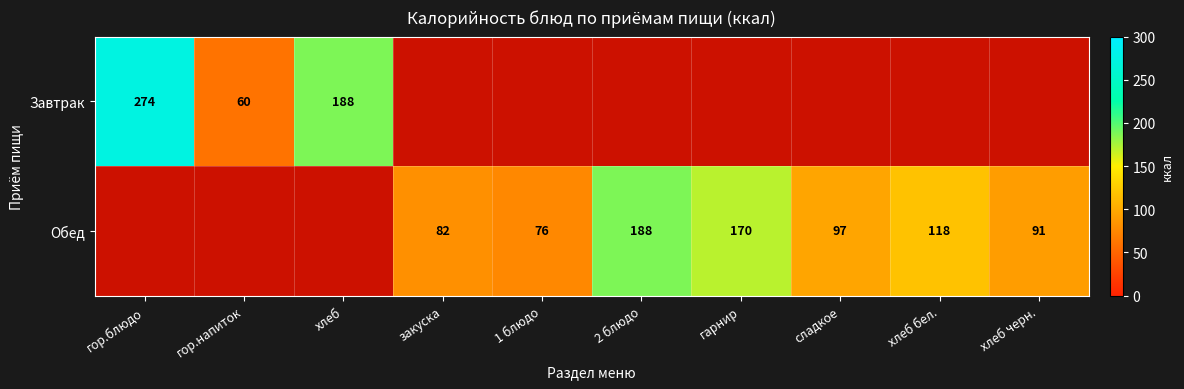

Count the number of data series in this chart.

2